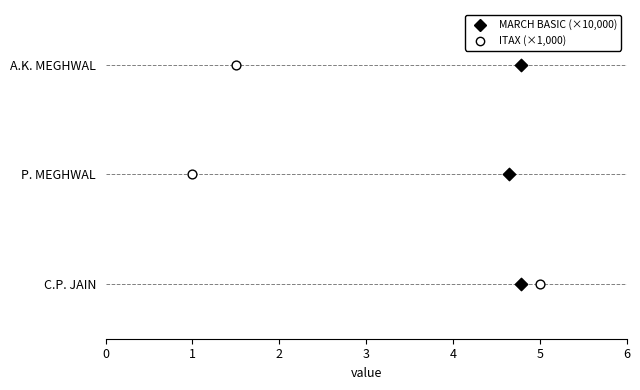

What are all the series names shown in the legend?

MARCH BASIC (×10,000), ITAX (×1,000)